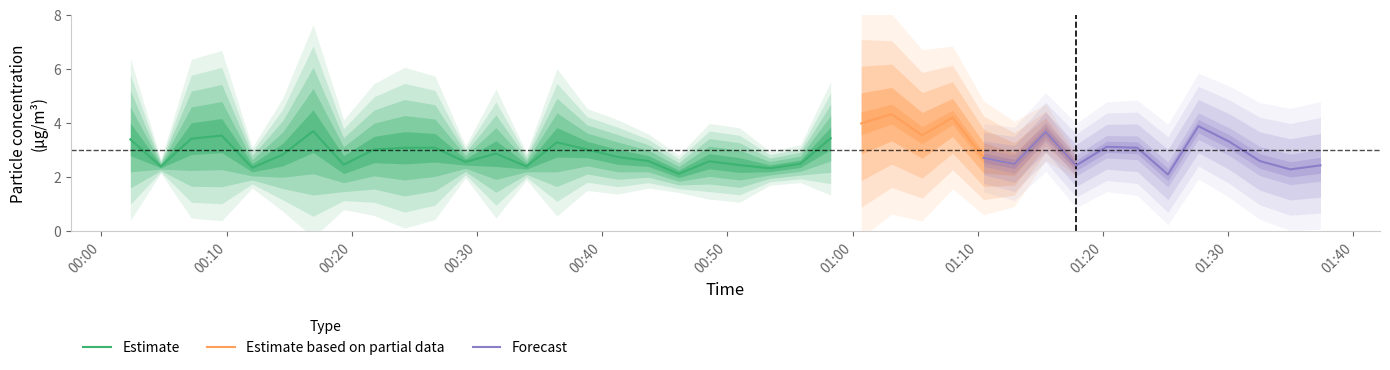

Is the value of SDS_P2 at 2021/11/29 01:34:57 greater than the value of SDS_P1 at 2021/11/29 01:10:28?

No